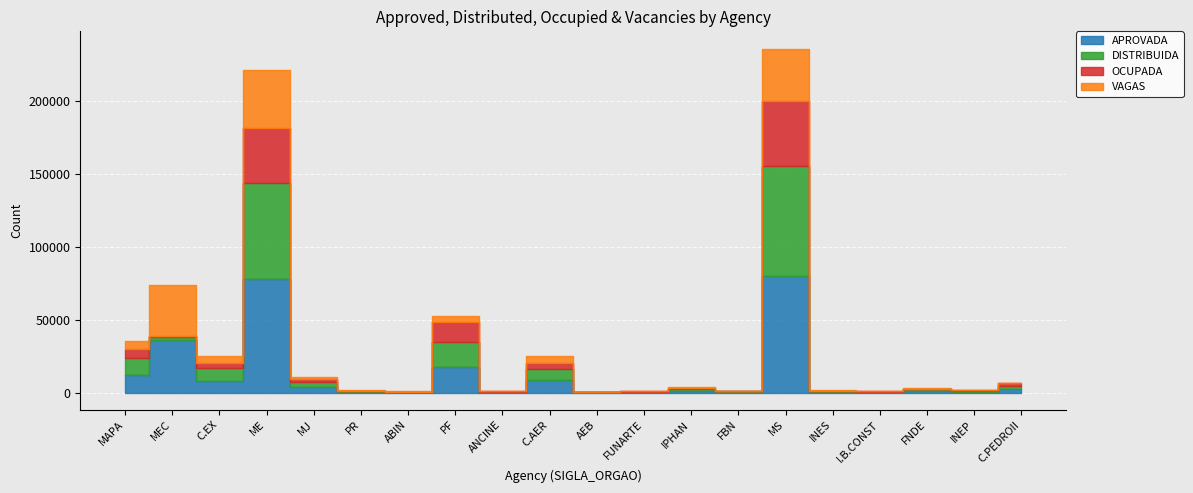

True or false: DISTRIBUIDA and VAGAS intersect in this chart.

True